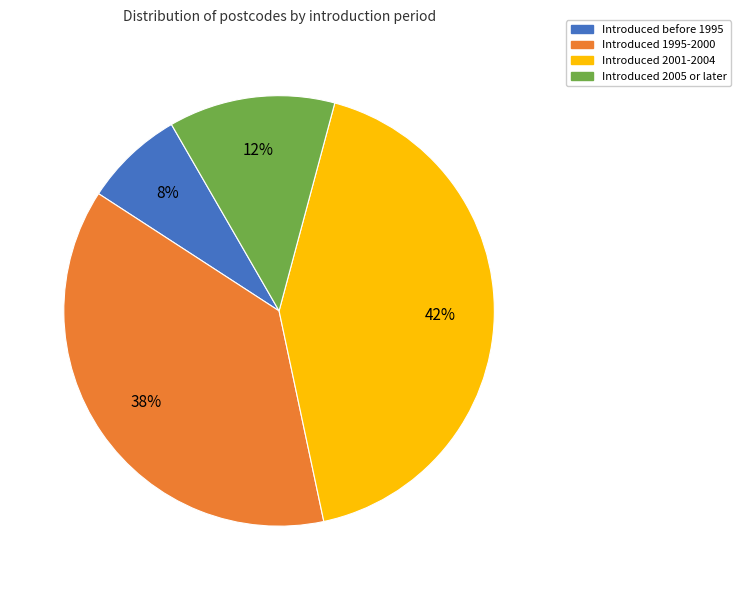

Does any single category account for the majority?

No